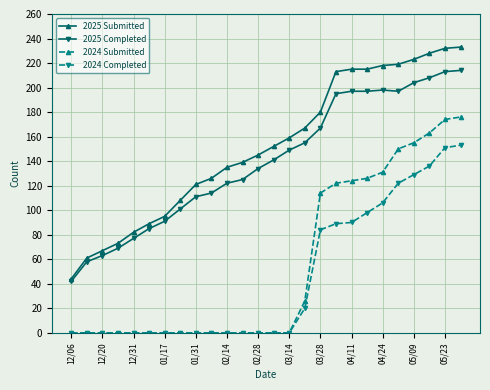

What is the greatest value displayed?

233